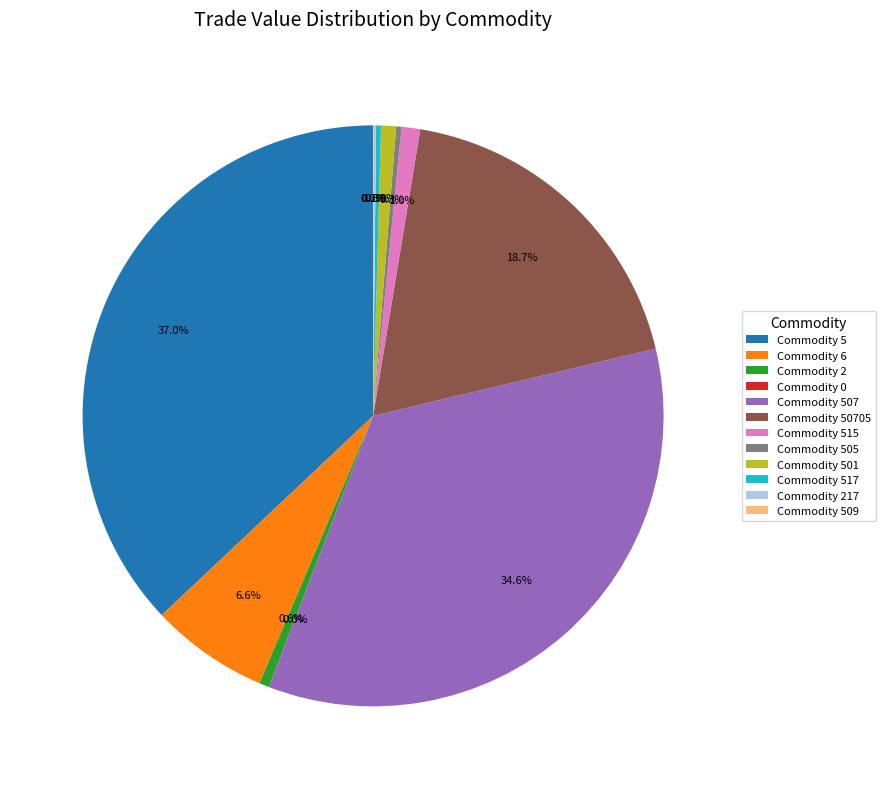

Approximately how many times larger is the value at Commodity 507 compared to Commodity 505?

116.4